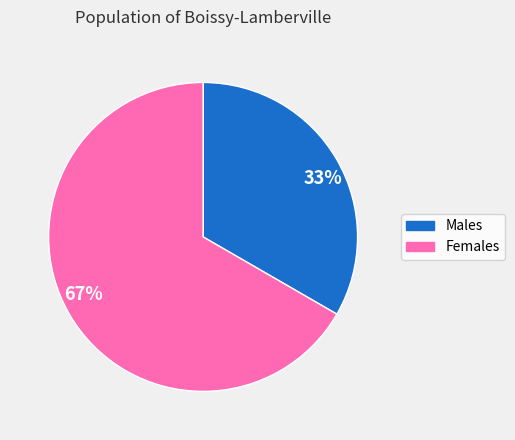

To the nearest percent, what is the average slice percentage?

50%